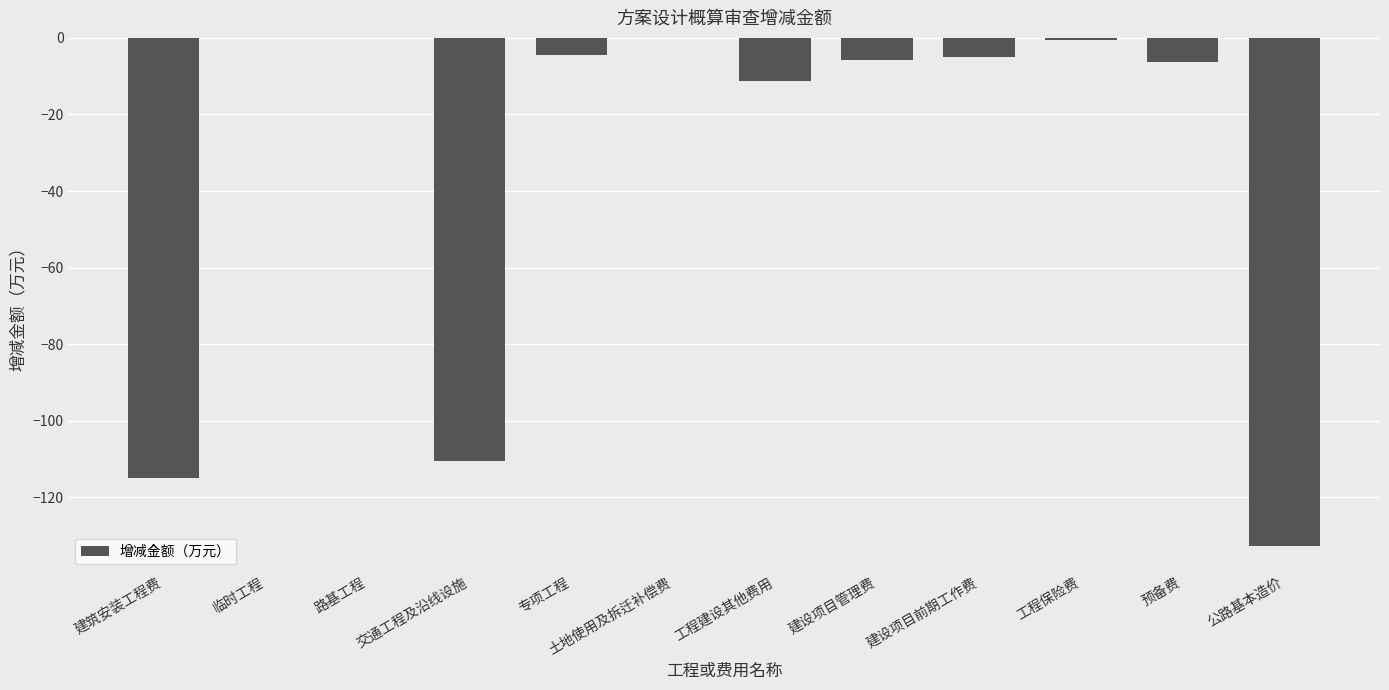

Count the number of data series in this chart.

1